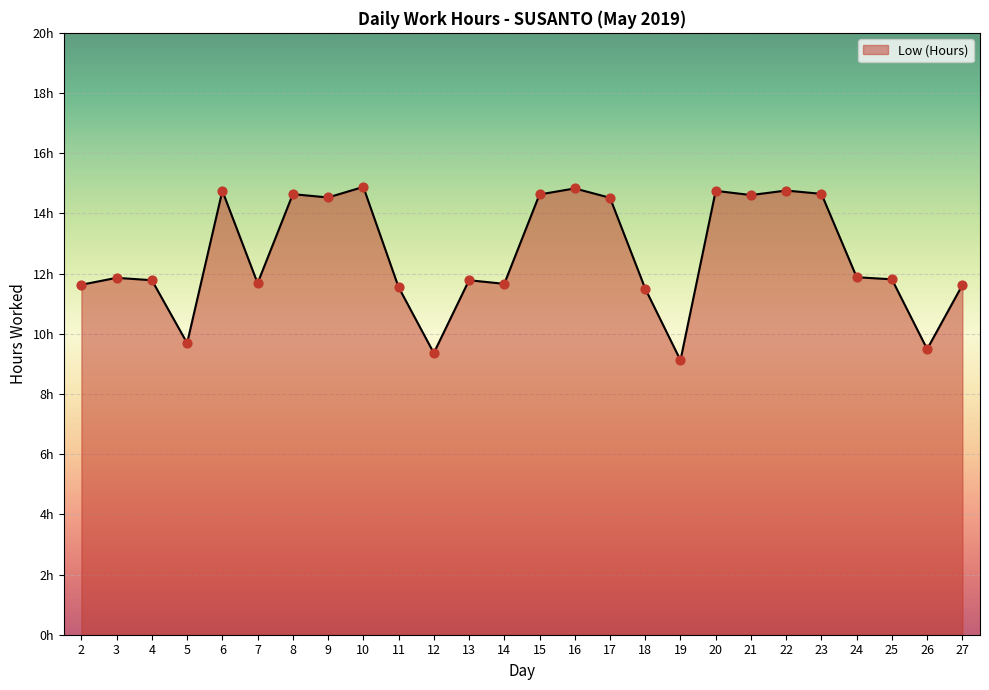

Does the chart have visible grid lines?

Yes